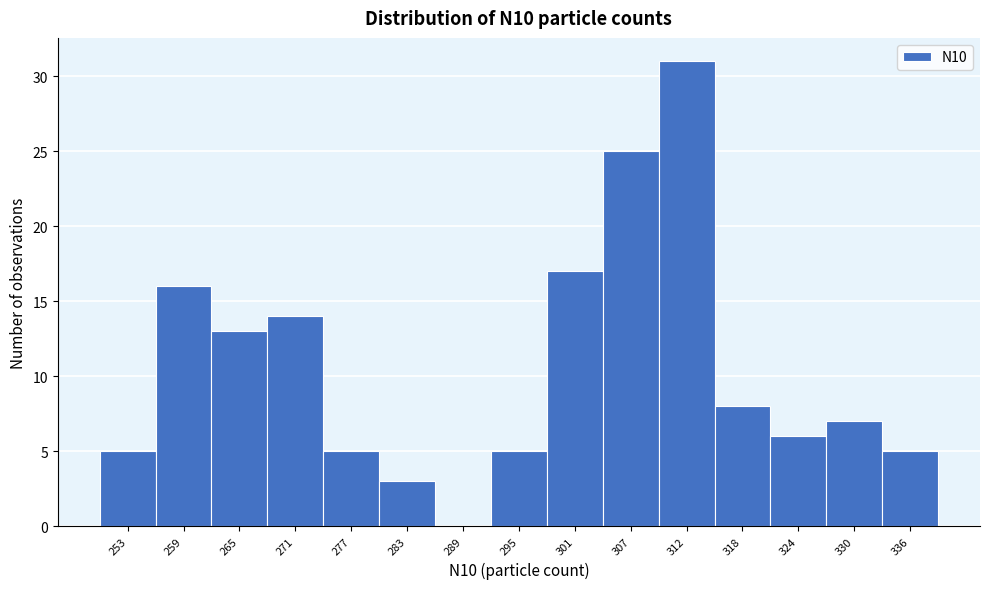

What is the height of the bar covering 268 to 274 on the x-axis? Neither the bar edges nor the heights are printed on the chart, so give them approximately, as read against the axes.

14